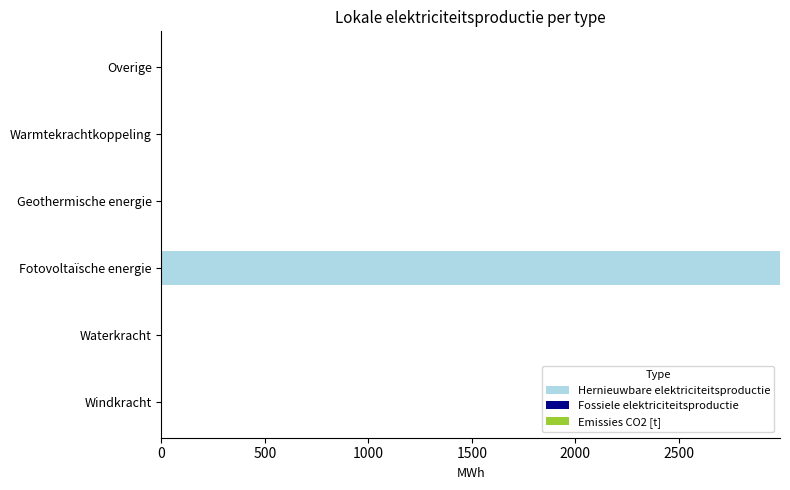

What is the sum of the values at Fotovoltaïsche energie and Geothermische energie?

2989.3